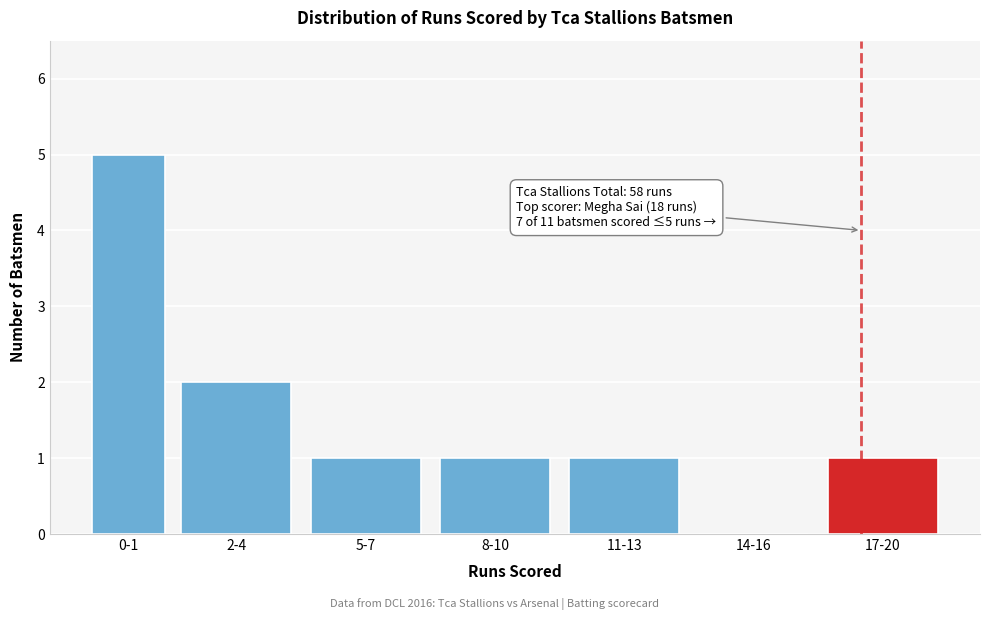

Reading left to right, list all the values displayed in this chart.

0-1=5	2-4=2	5-7=1	8-10=1	11-13=1	14-16=0	17-20=1